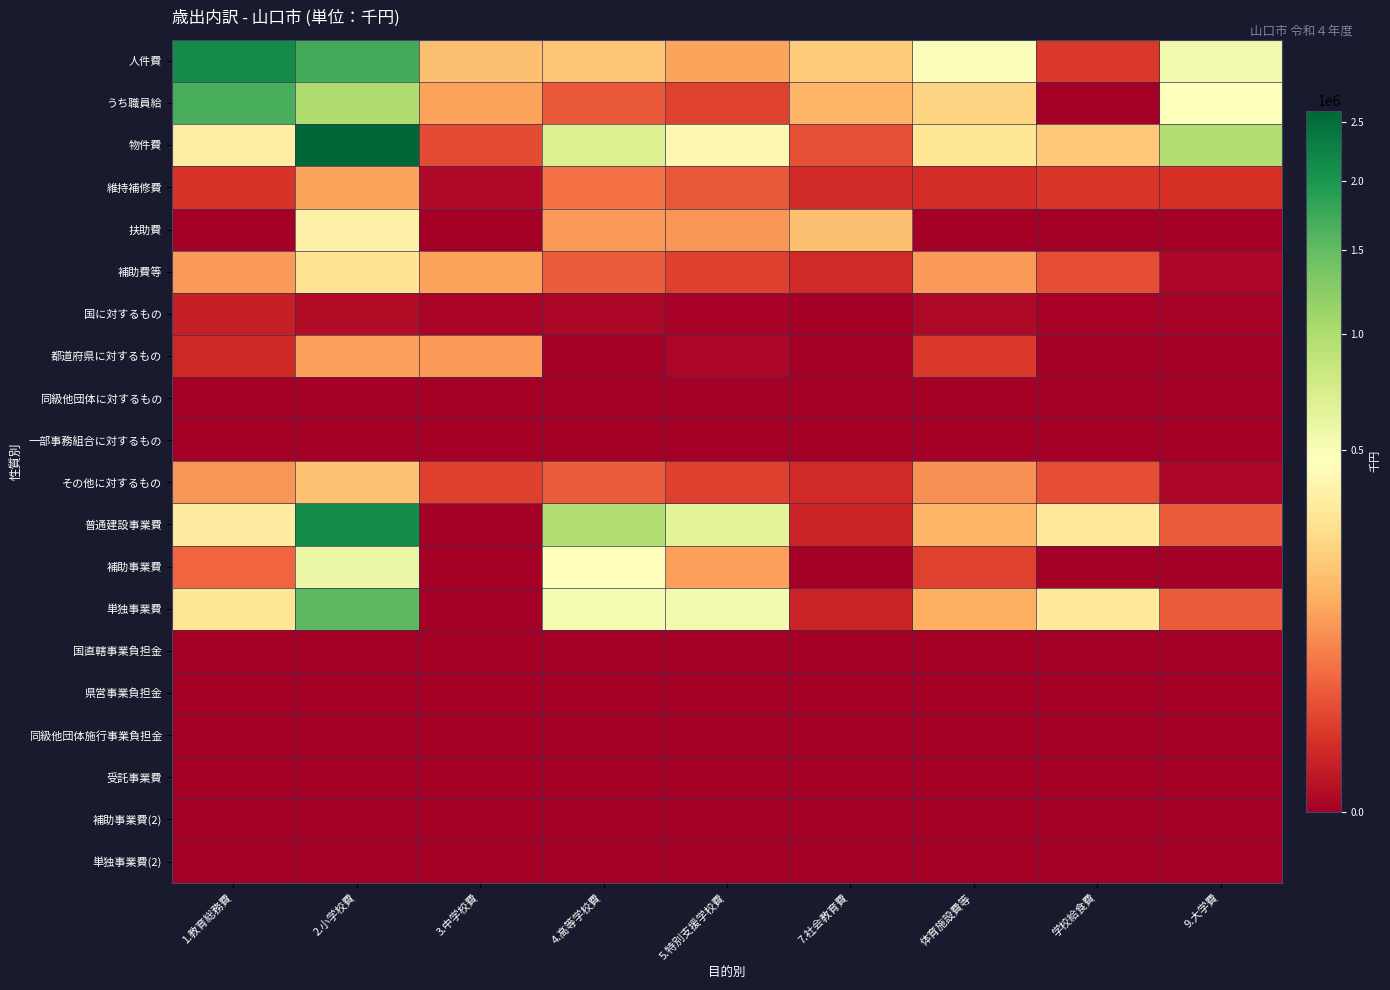

Which series has the largest range (max minus min)?

物件費